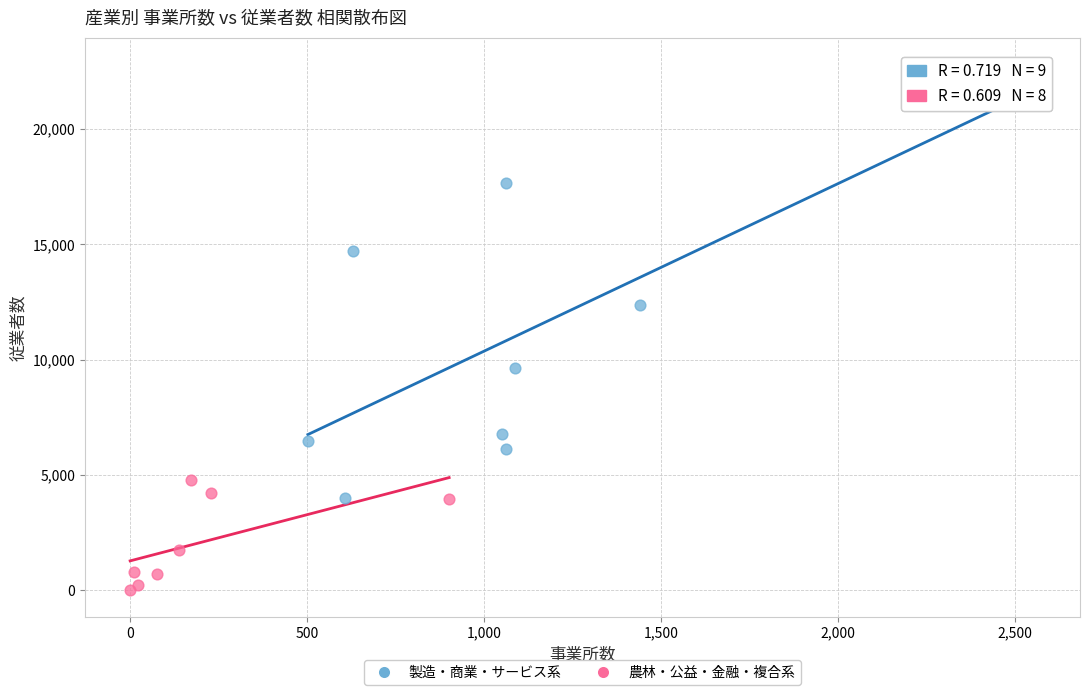

What are all the series names shown in the legend?

製造・商業・サービス系, 農林・公益・金融・複合系